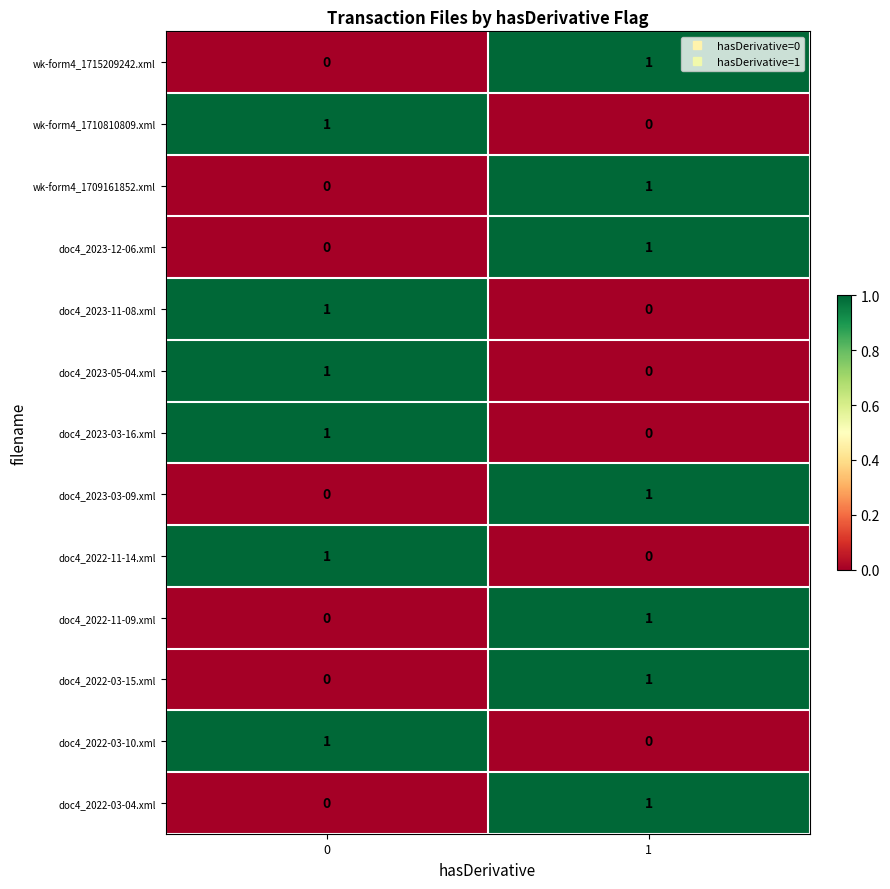

What is the total value across all series at 0?

6